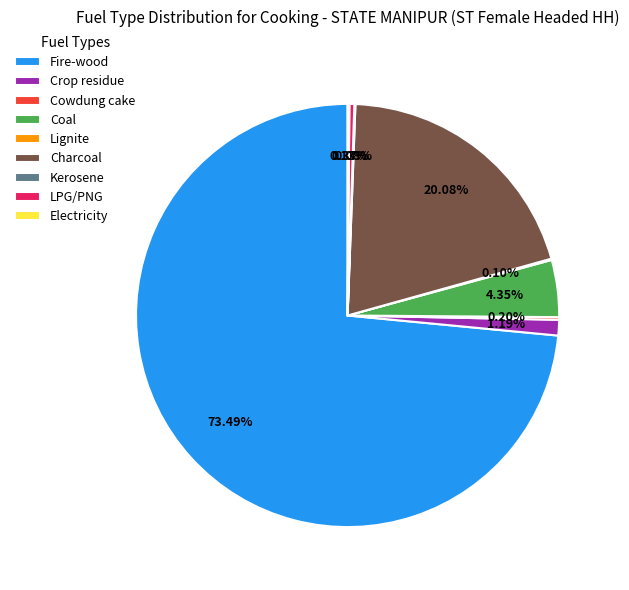

What portion of the pie excludes LPG/PNG?

99.6%